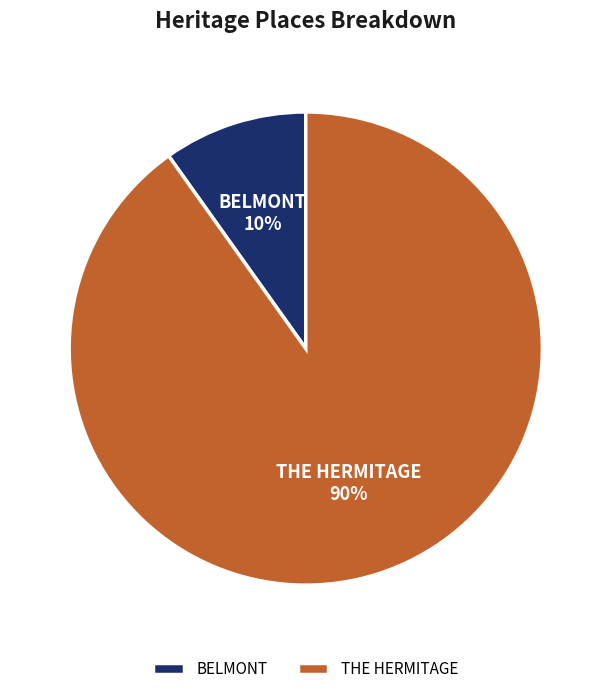

To the nearest percent, what portion does THE HERMITAGE represent?

90%